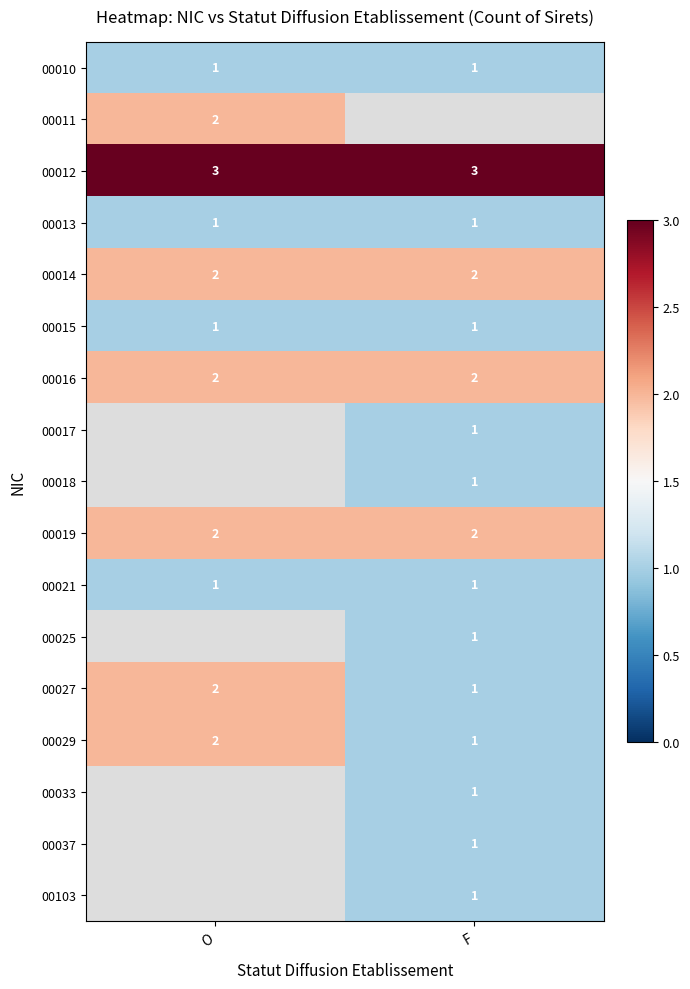

Count the number of categories in the chart.

2